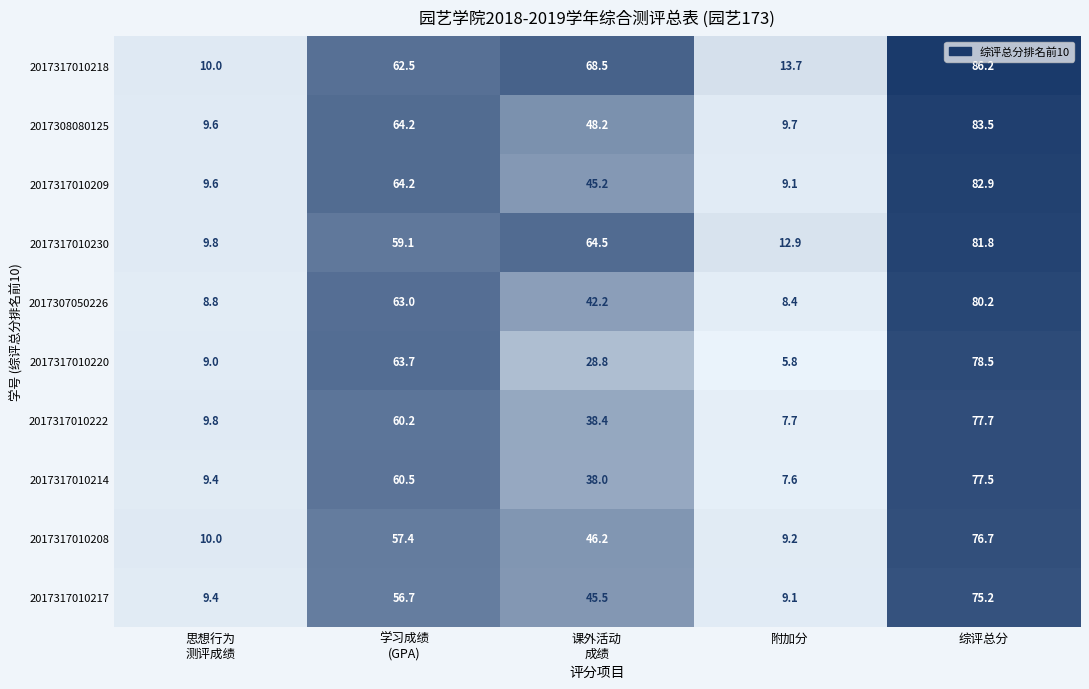

Rank the series by their maximum value, from lowest to highest.

2017317010217, 2017317010208, 2017317010214, 2017317010222, 2017317010220, 2017307050226, 2017317010230, 2017317010209, 2017308080125, 2017317010218